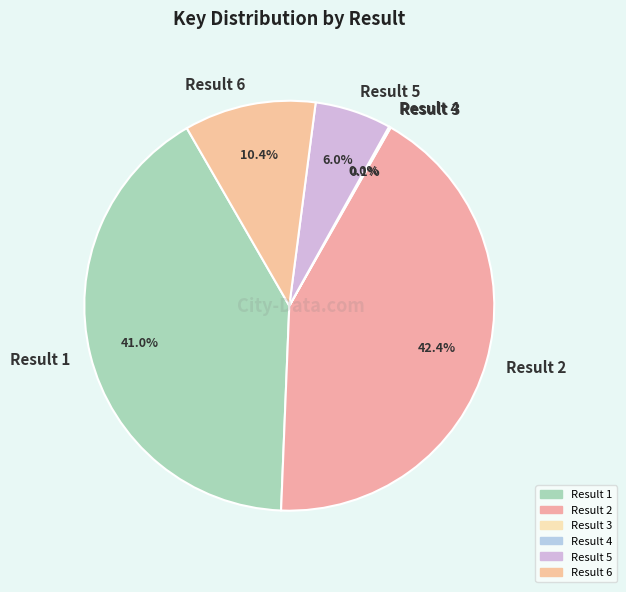

Approximately how many times larger is the value at Result 1 compared to Result 5?

6.8